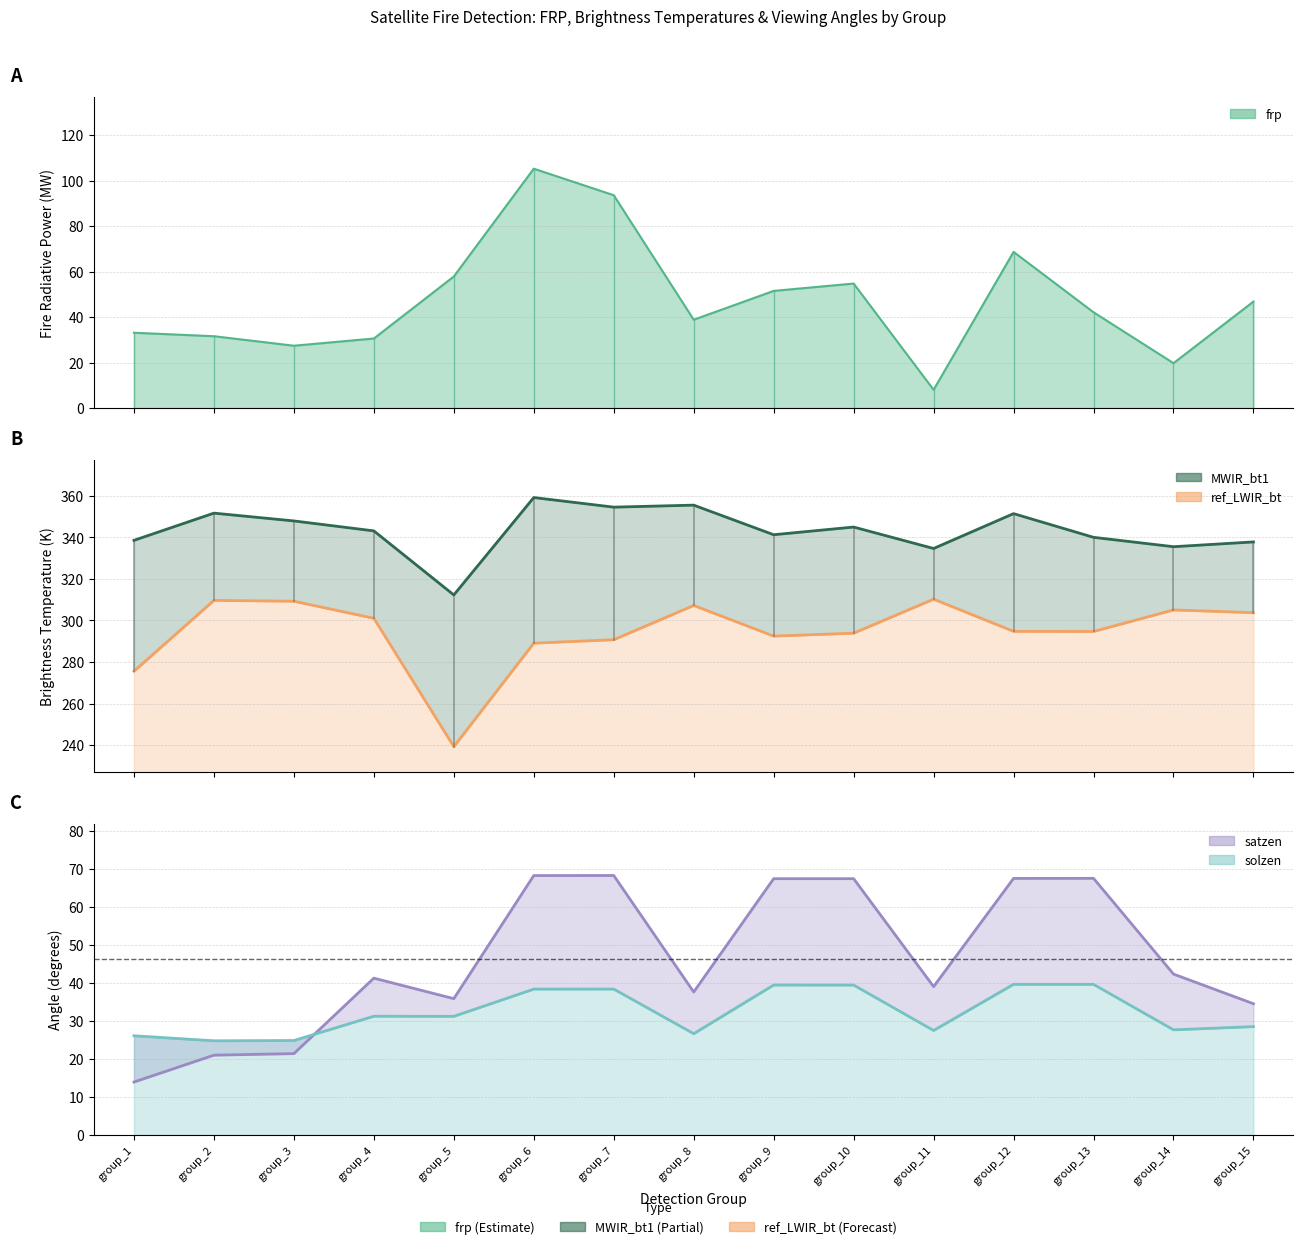

Does the chart have visible grid lines?

Yes